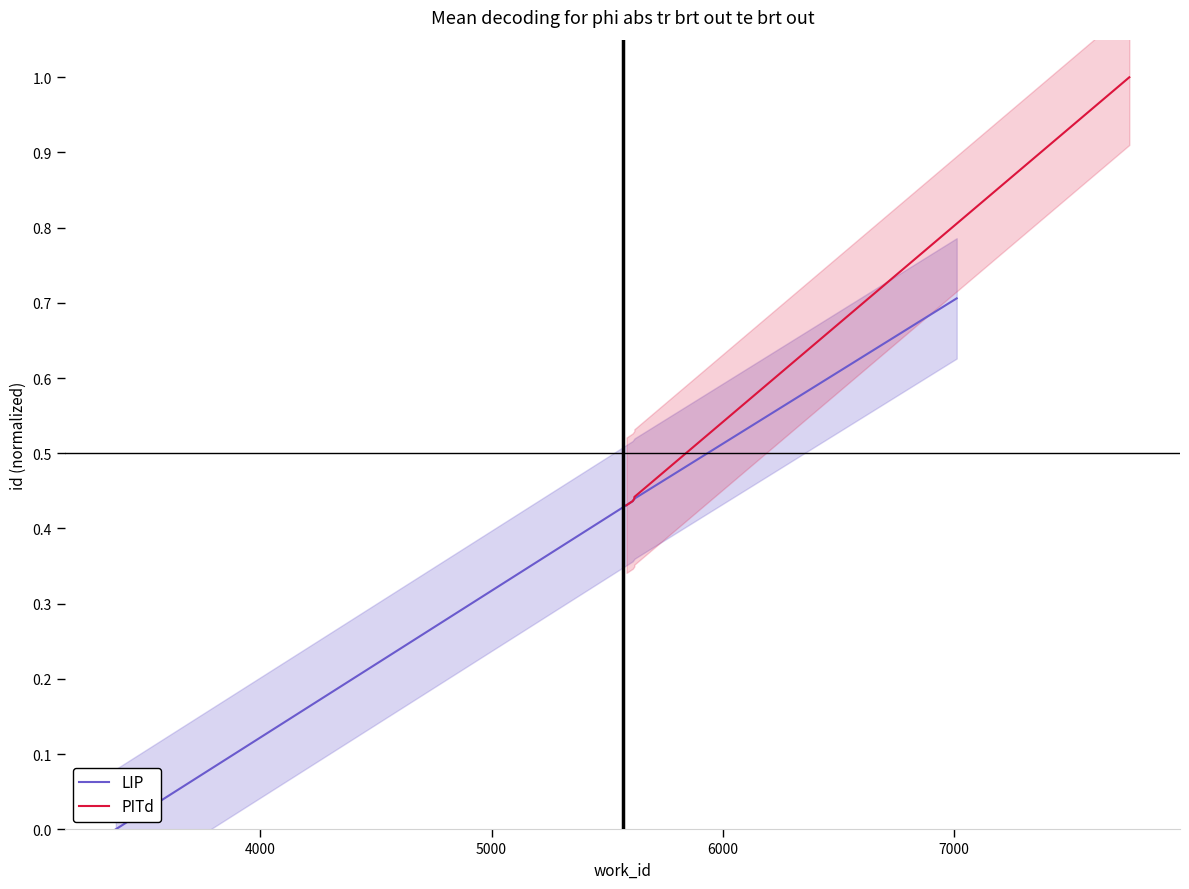

At which category is the sum across all series the highest?

7000